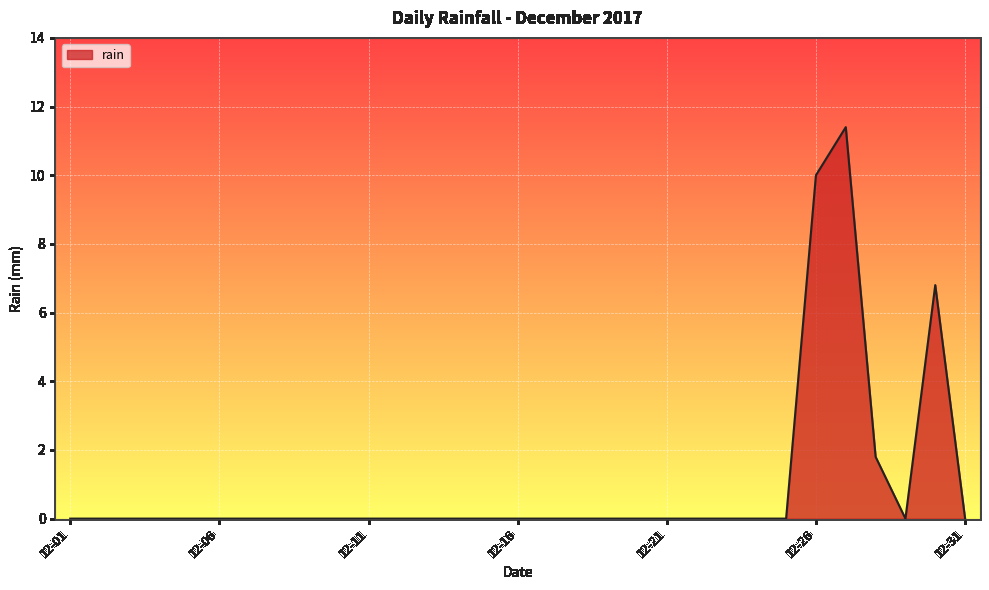

What is the difference between the maximum and minimum values?

11.4